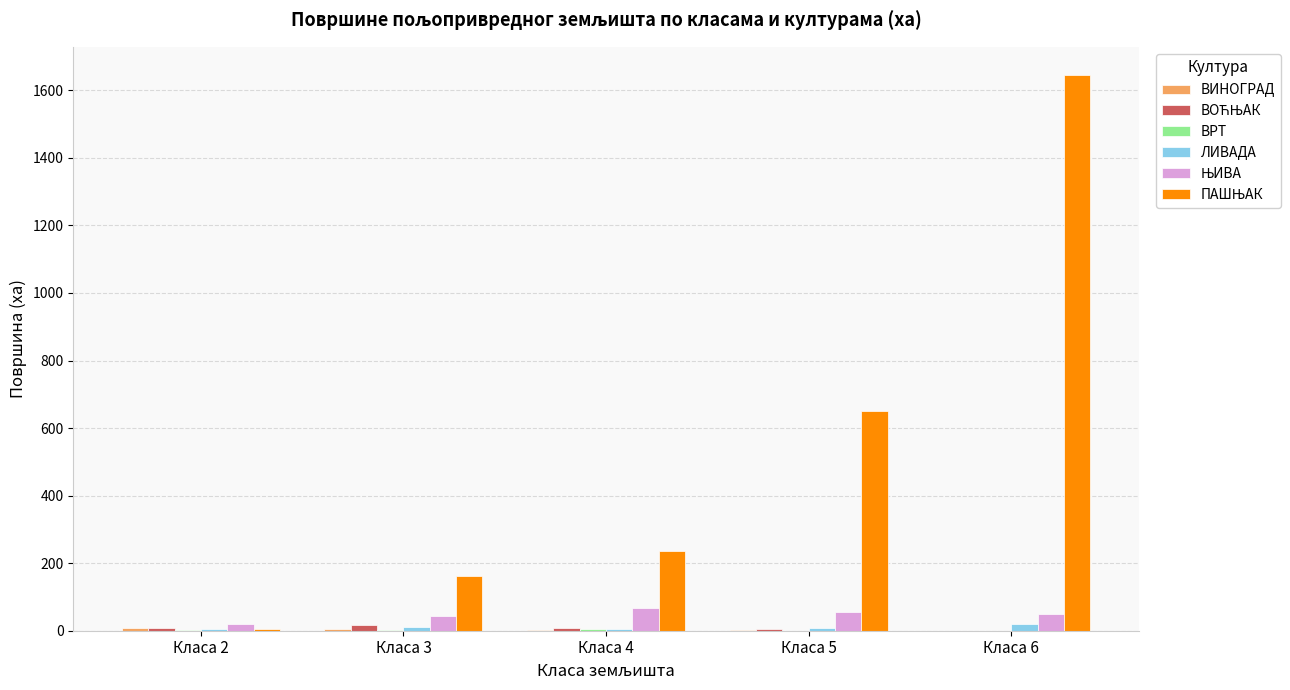

At which label does ЛИВАДА first exceed 7?

Класа 3